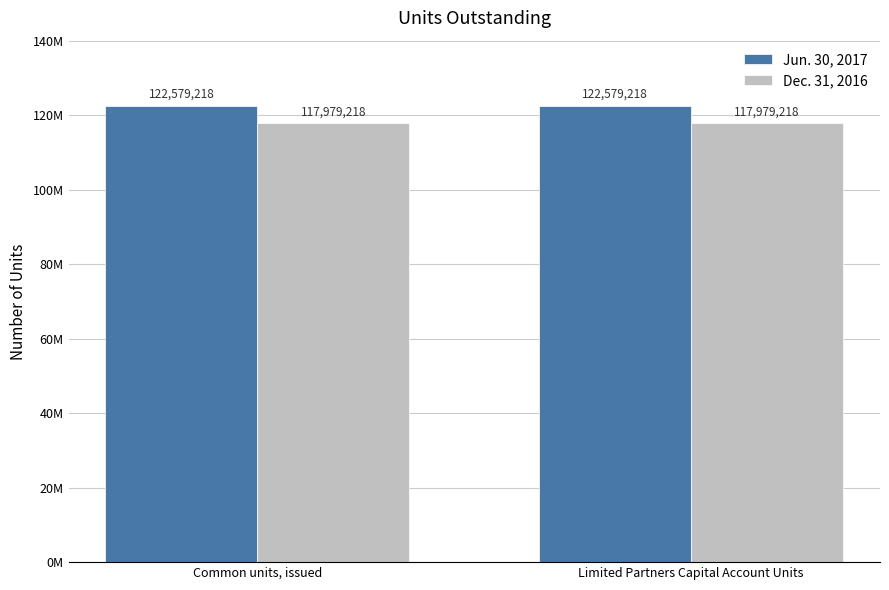

At which label does Dec. 31, 2016 reach its peak?

Common units, issued